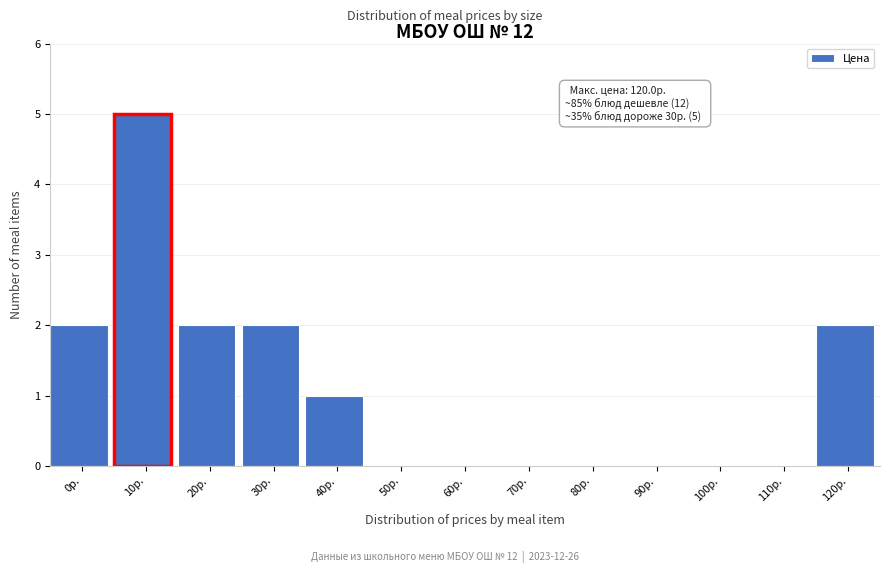

Reading left to right, what are all the values shown in this chart?

0р.=2	10р.=5	20р.=2	30р.=2	40р.=1	50р.=0	60р.=0	70р.=0	80р.=0	90р.=0	100р.=0	110р.=0	120р.=2